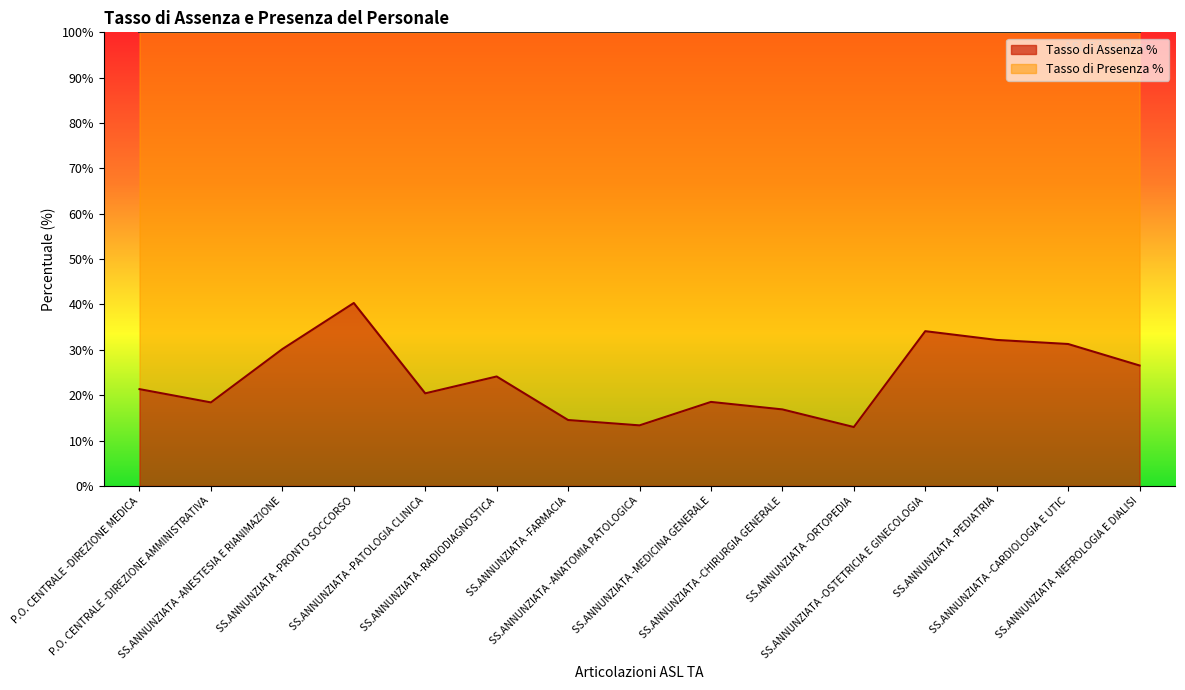

Where does the data first go above 21?

P.O. CENTRALE -DIREZIONE MEDICA